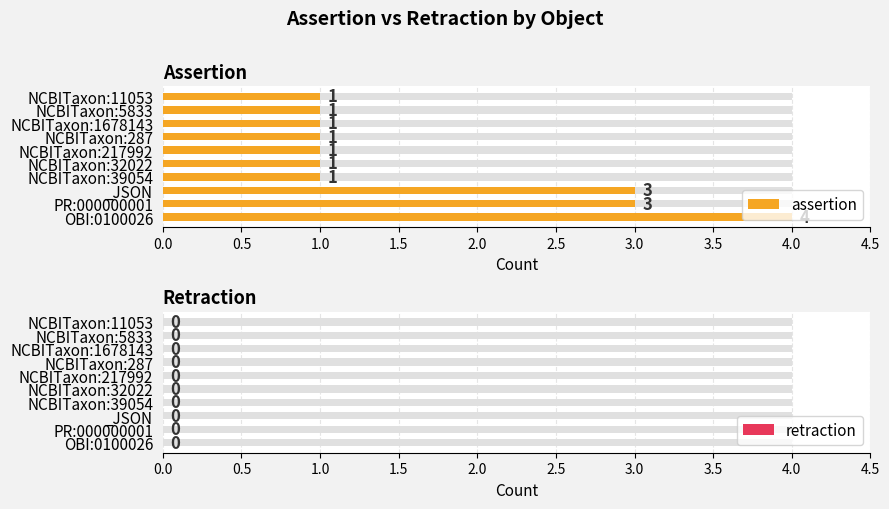

What are all the series names shown in the legend?

assertion, retraction